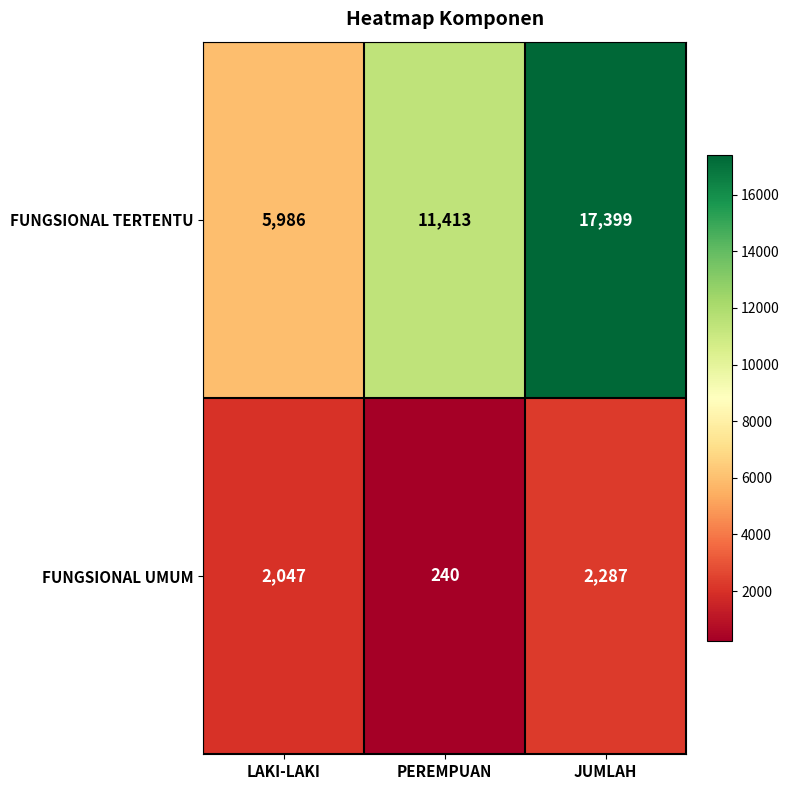

What is the greatest value displayed?

17399